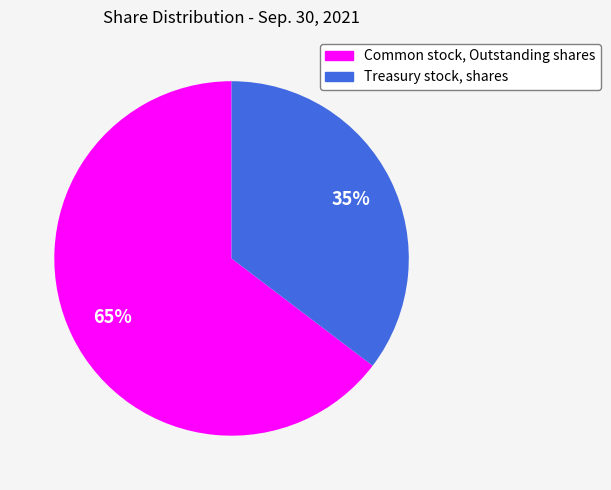

Which slice is the smallest?

Treasury stock, shares